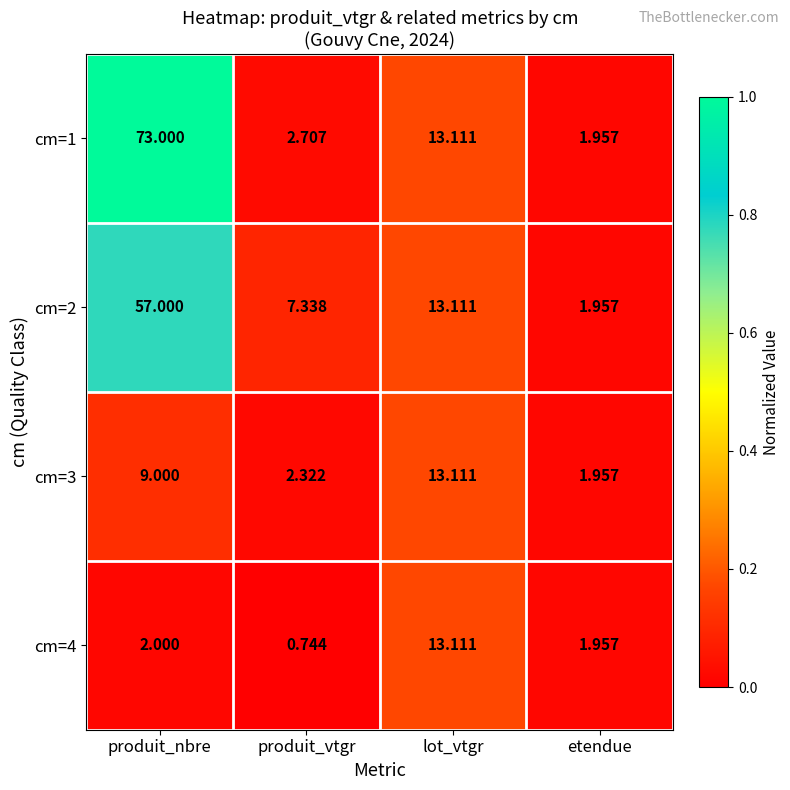

Where does the cm=2 series first go above 13?

produit_nbre